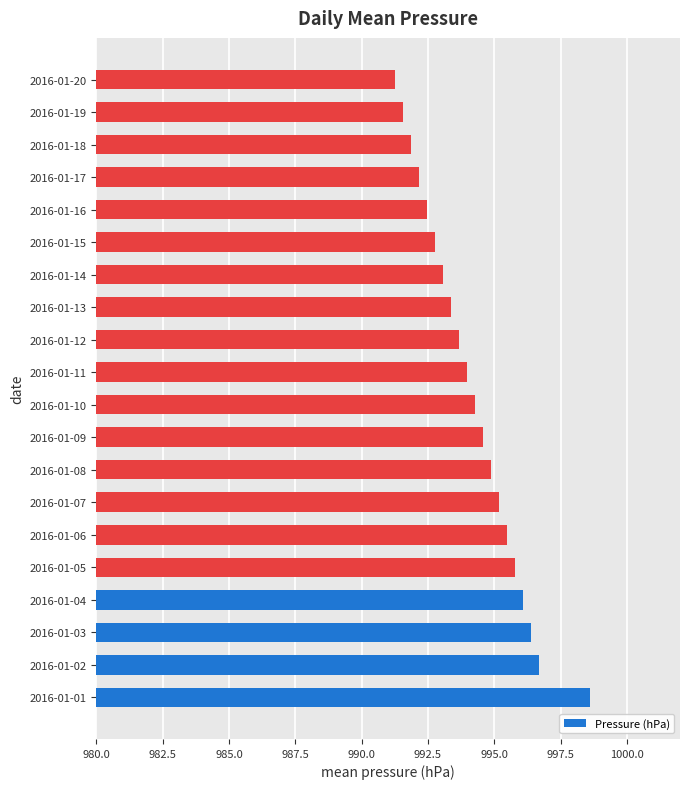

At which category does the chart reach its minimum across all series?

2016-01-20